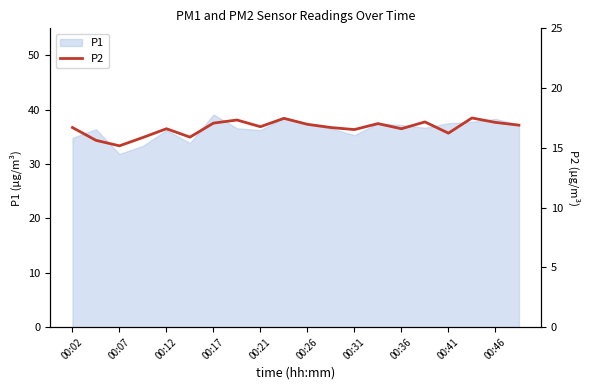

What is the maximum value for P1?

39.1